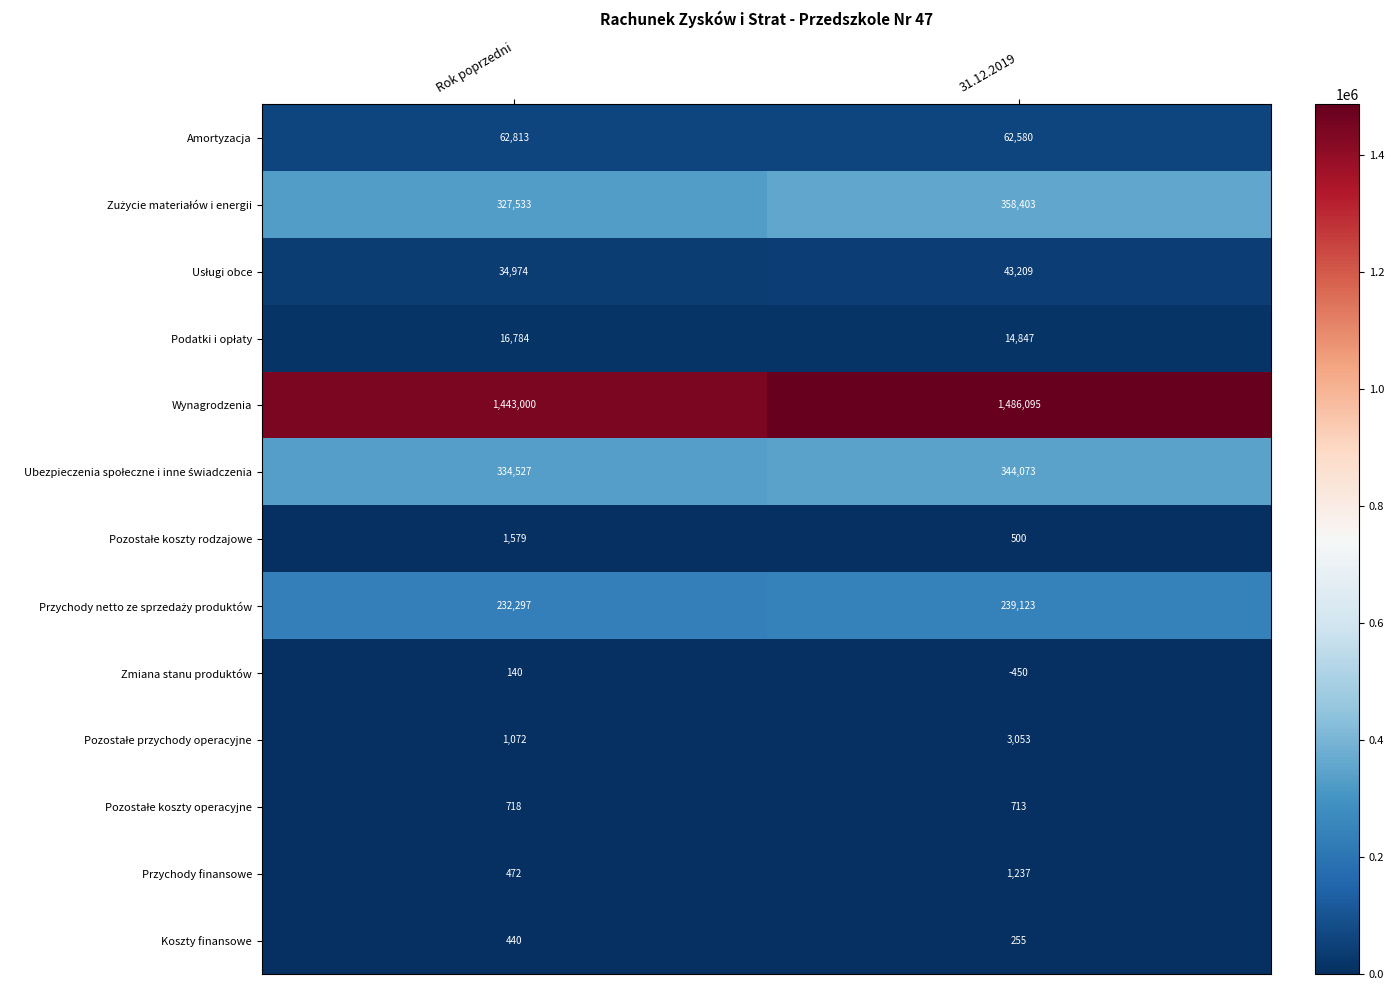

What is the total value across all series at 31.12.2019?

2553638